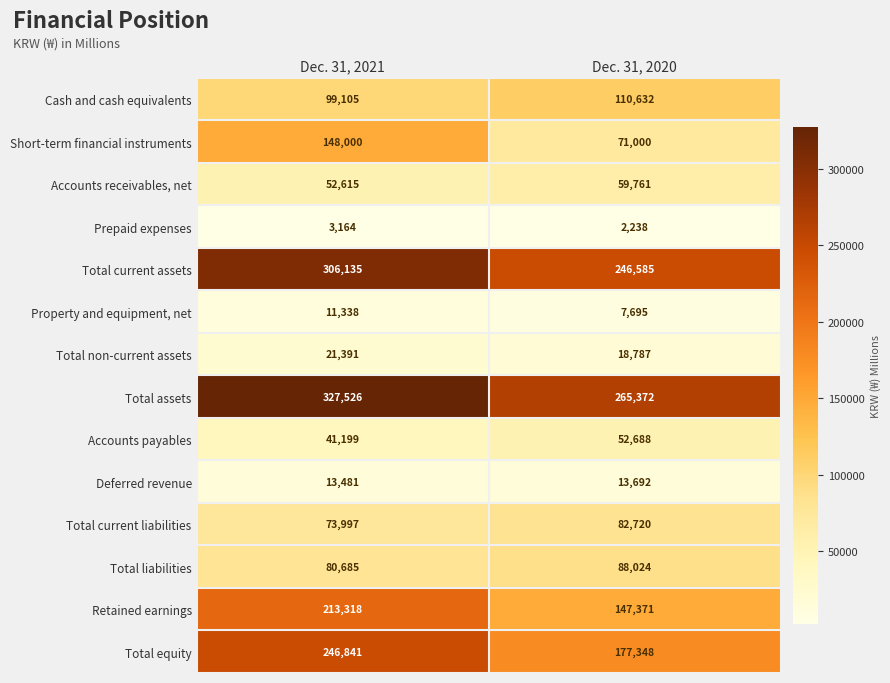

List the series in order of their peak value, highest first.

Total assets, Total current assets, Total equity, Retained earnings, Short-term financial instruments, Cash and cash equivalents, Total liabilities, Total current liabilities, Accounts receivables, net, Accounts payables, Total non-current assets, Deferred revenue, Property and equipment, net, Prepaid expenses